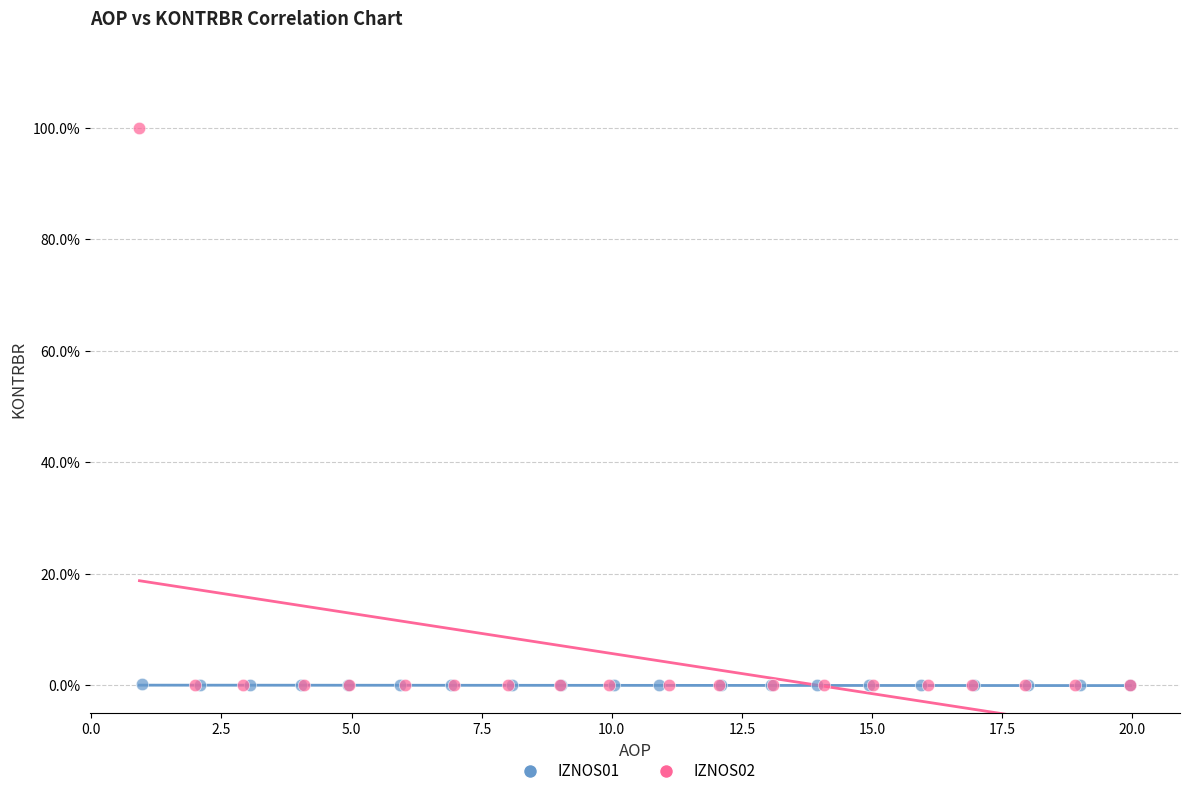

What are all the series names shown in the legend?

IZNOS01, IZNOS02